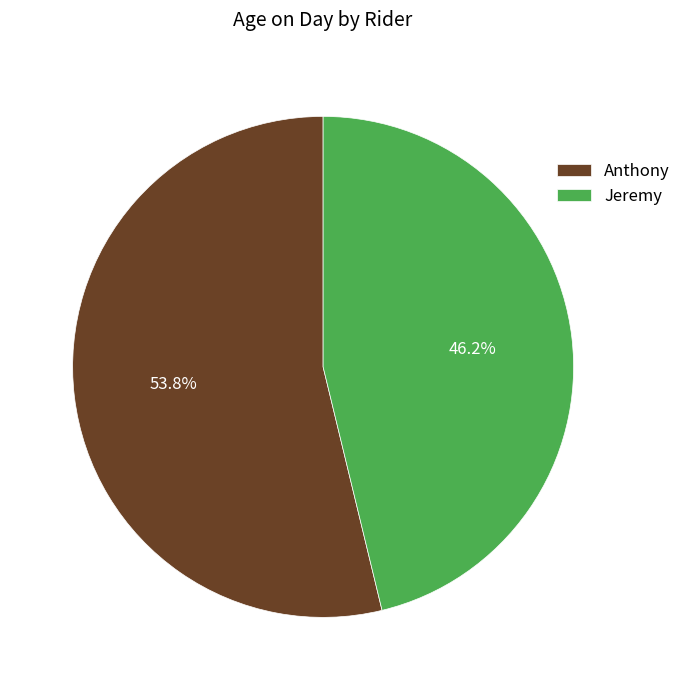

Approximately how many times larger is the value at Jeremy compared to Anthony?

0.9